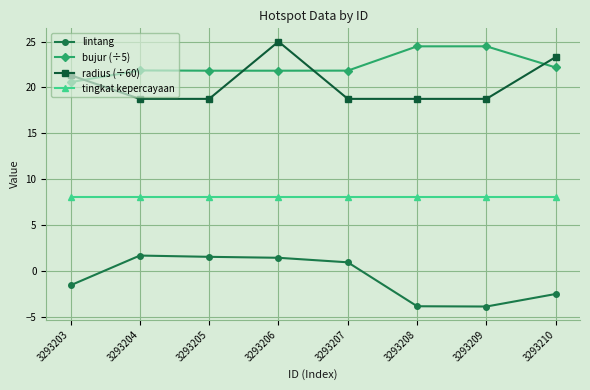

Where does the lintang series first go above 0?

3293204